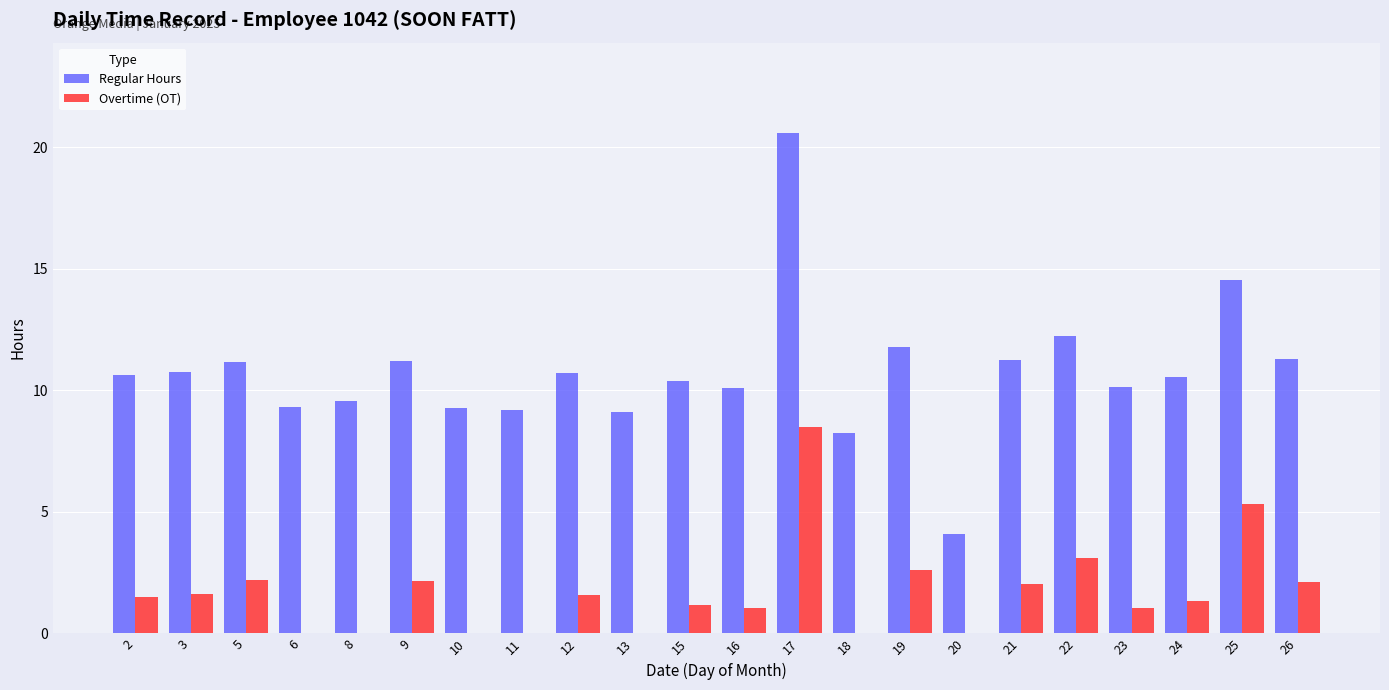

Which series has the widest spread of values?

Regular Hours